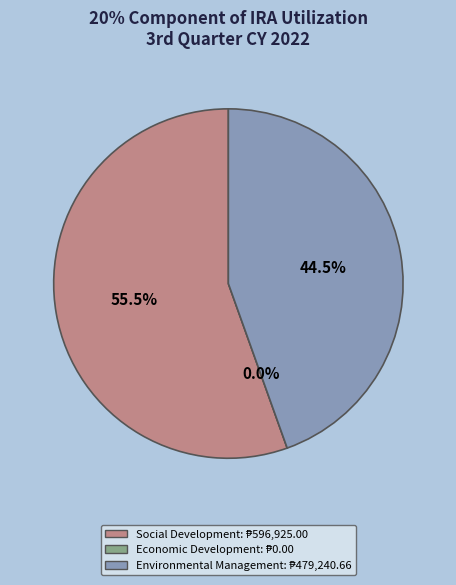

To the nearest percent, what percentage of the pie is Environmental Management?

45%